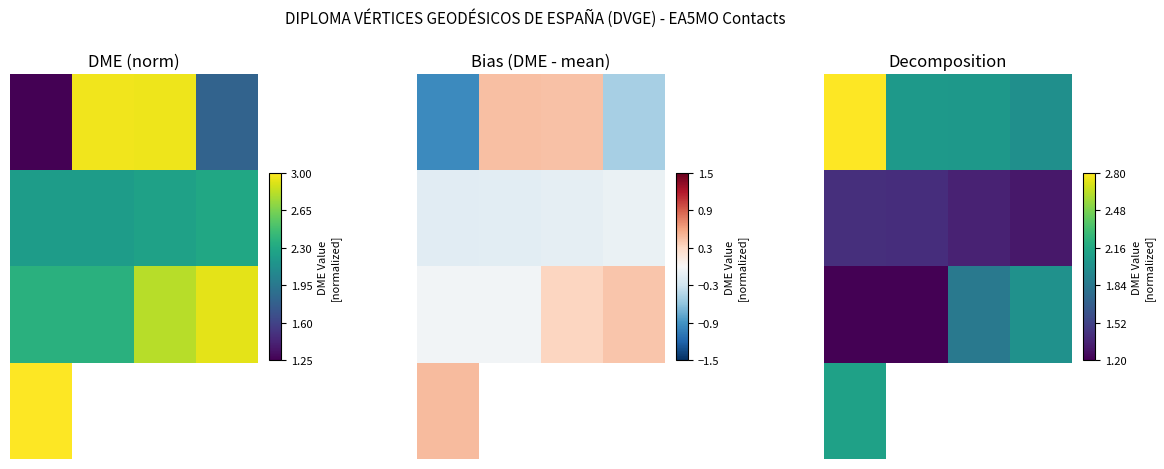

What is the spread (max minus min) of values at 2?

0.7